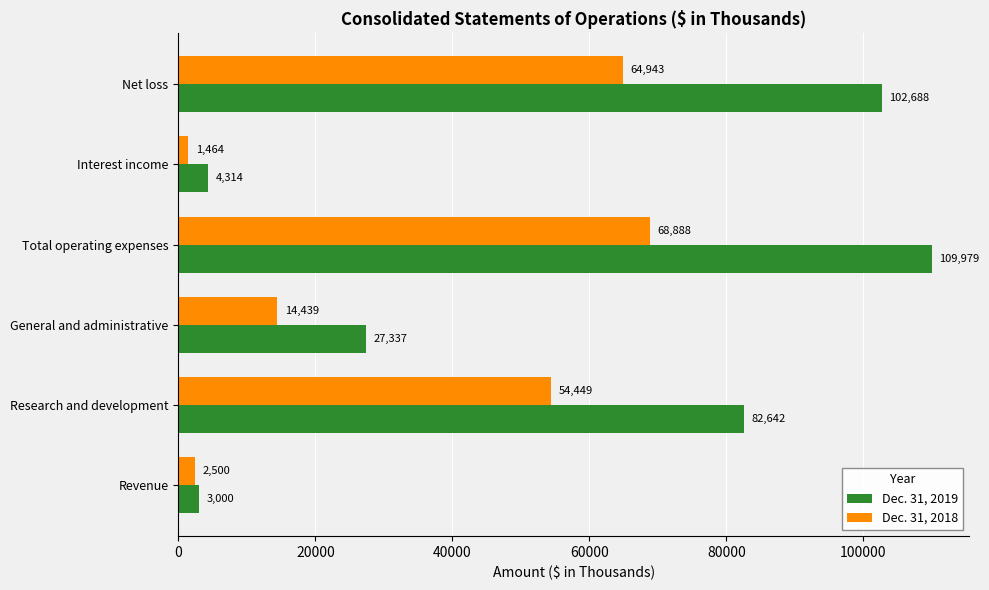

At which label does Dec. 31, 2018 reach its peak?

Total operating expenses